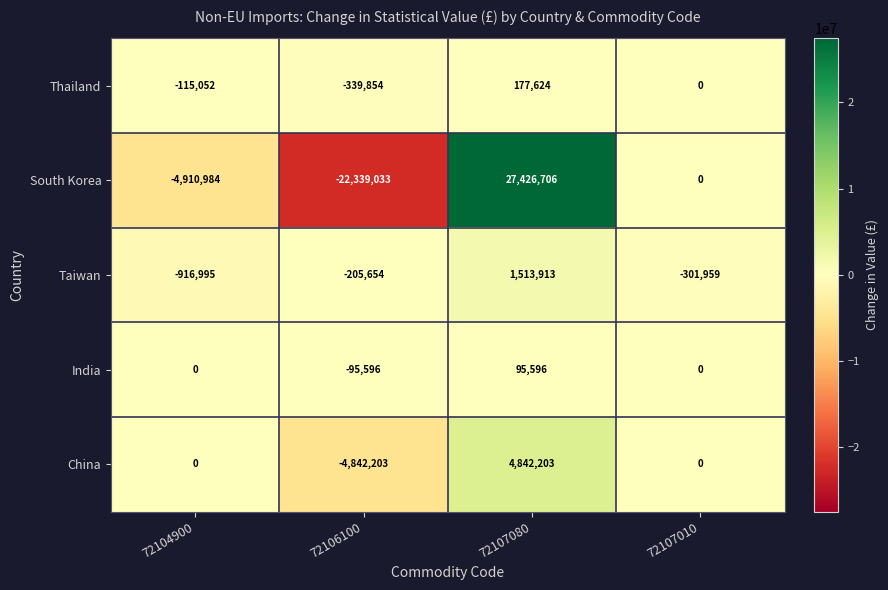

Reading right to left, extract all data points from this chart.

Thailand: 72107010=0	72107080=177624	72106100=-339854	72104900=-115052
South Korea: 72107010=0	72107080=27426706	72106100=-22339033	72104900=-4910984
Taiwan: 72107010=-301959	72107080=1513913	72106100=-205654	72104900=-916995
India: 72107010=0	72107080=95596	72106100=-95596	72104900=0
China: 72107010=0	72107080=4842203	72106100=-4842203	72104900=0